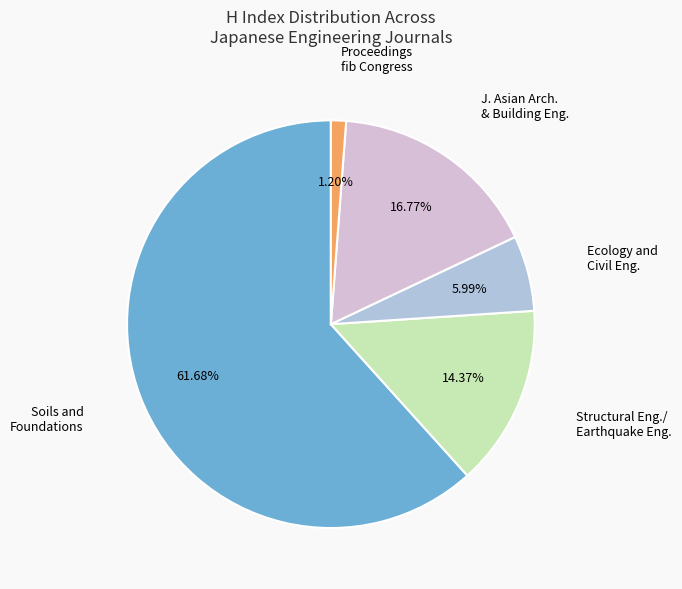

Rank the categories by value from highest to lowest.

Soils and Foundations, Journal of Asian Architecture and Building Engineering, Structural Engineering/Earthquake Engineering, Ecology and Civil Engineering, Proceedings of the 1st fib Congress